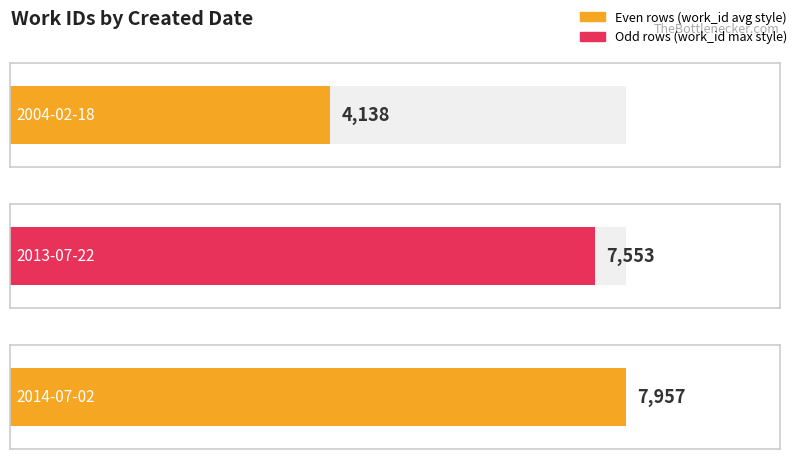

Count the values in the range 4138 to 7957.

3